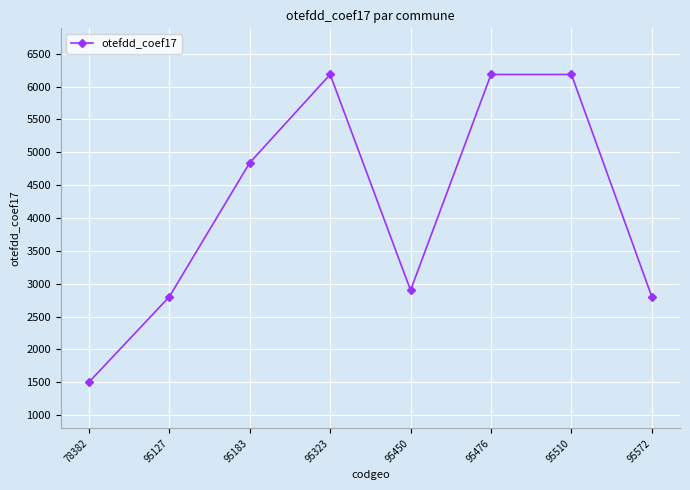

Which label corresponds to the smallest value in the chart?

78382